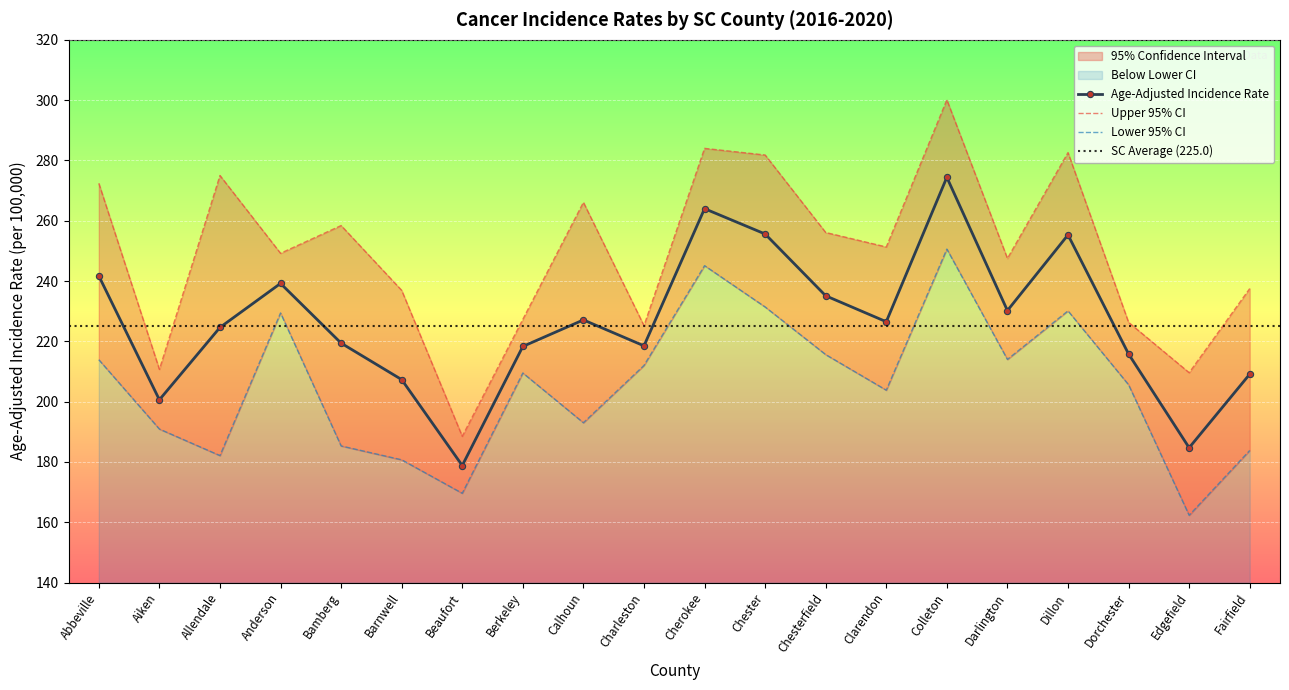

At which category does the chart reach its minimum across all series?

Edgefield